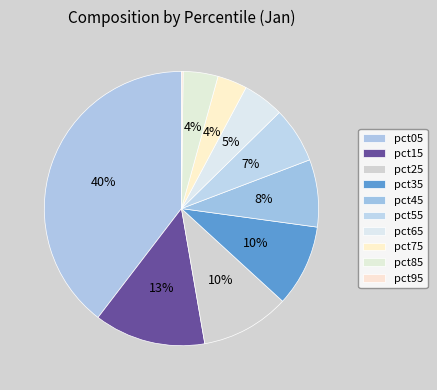

Combined, what portion of the pie is pct85 and pct15?

17.2%